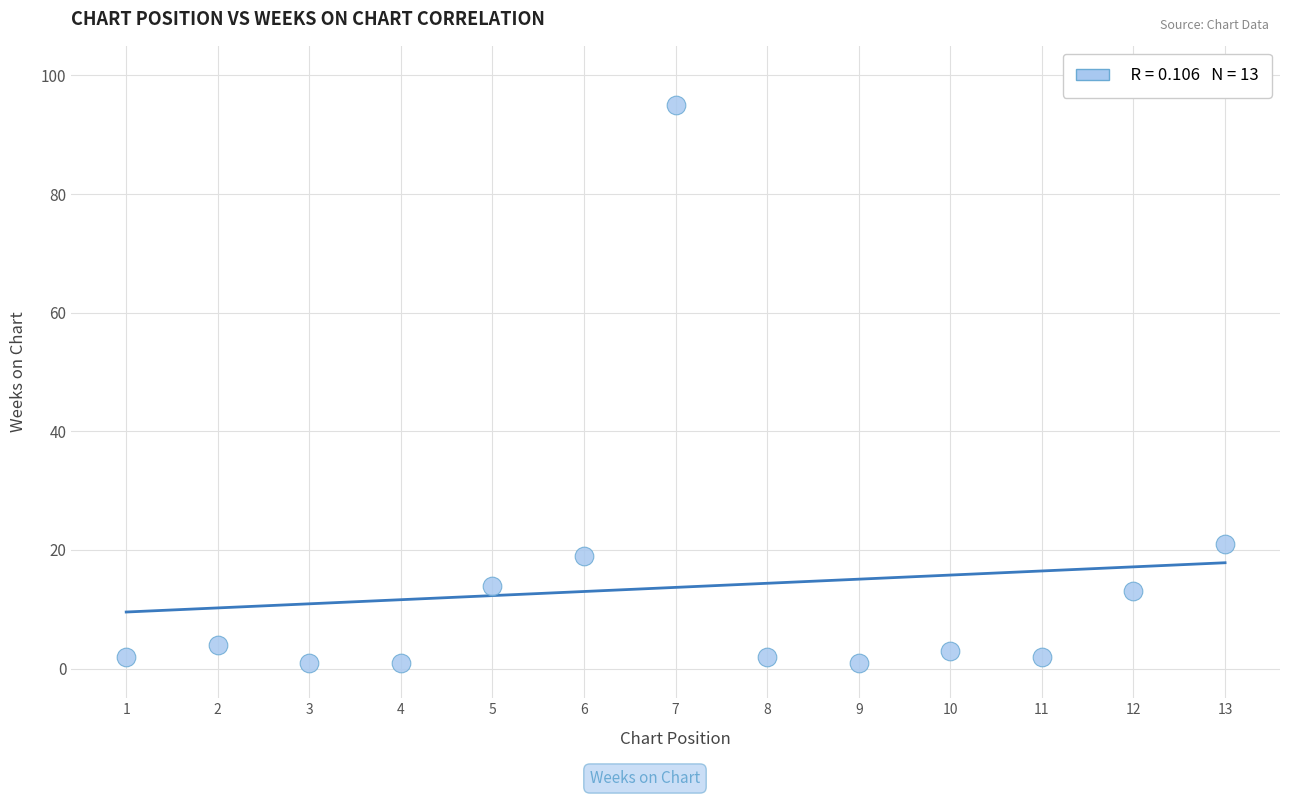

What is the range of X values (max minus min)?

12